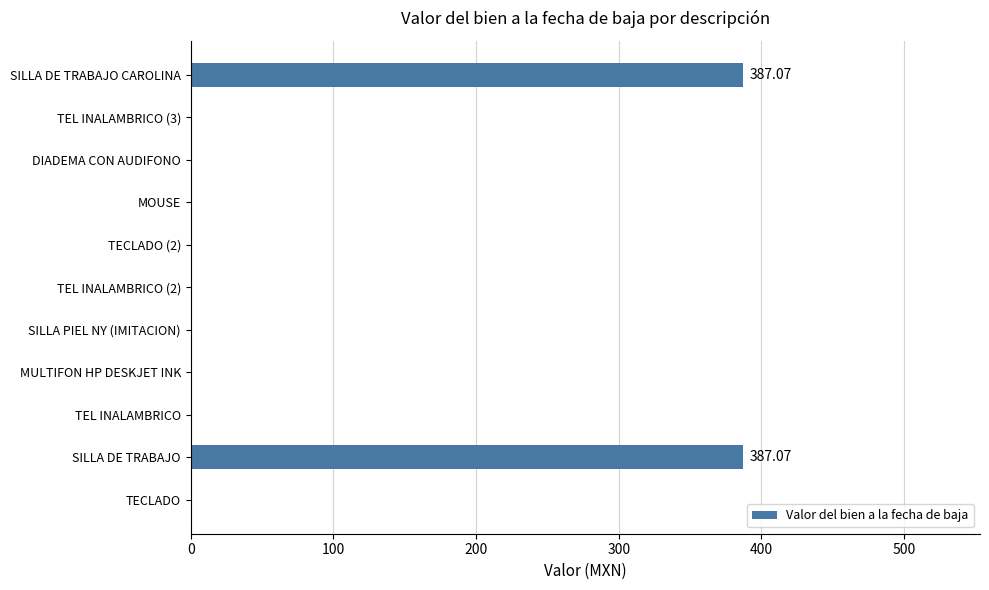

Which has a higher value, SILLA DE TRABAJO or TECLADO?

SILLA DE TRABAJO